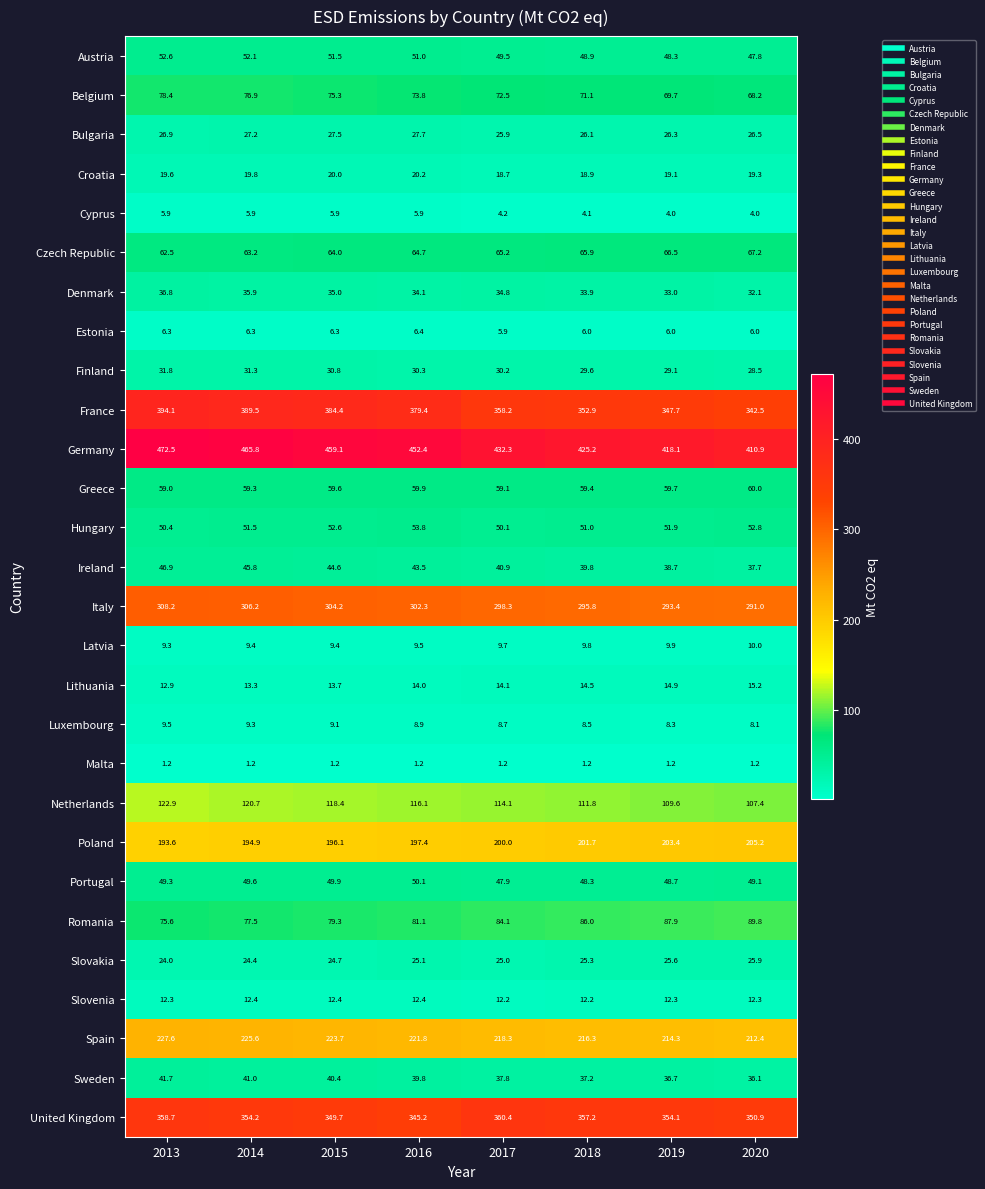

True or false: Cyprus has a value of 9.5 at 2016.

False